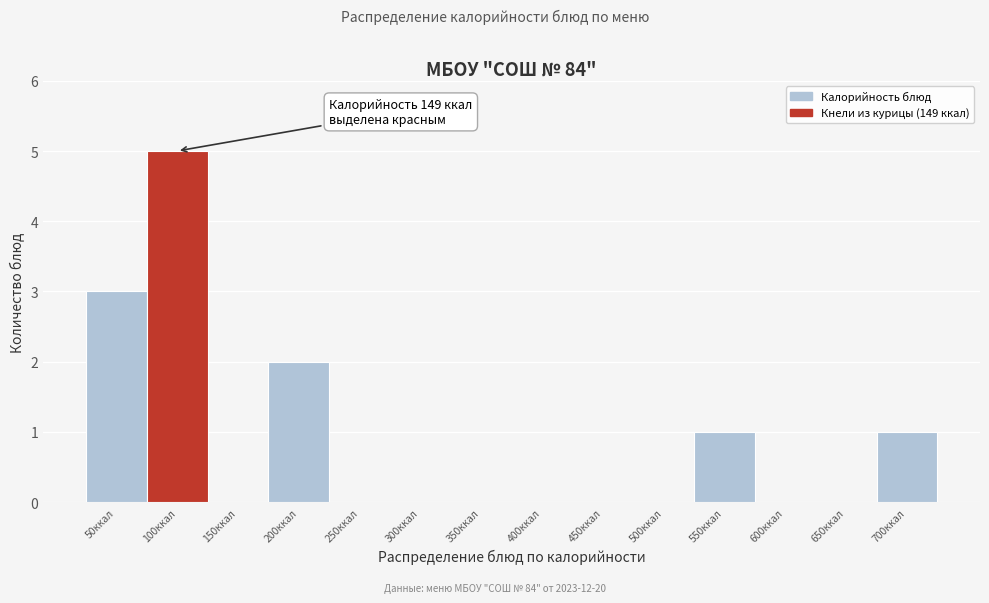

Reading left to right, what are all the values shown in this chart?

50ккал=3	100ккал=5	150ккал=0	200ккал=2	250ккал=0	300ккал=0	350ккал=0	400ккал=0	450ккал=0	500ккал=0	550ккал=1	600ккал=0	650ккал=0	700ккал=1